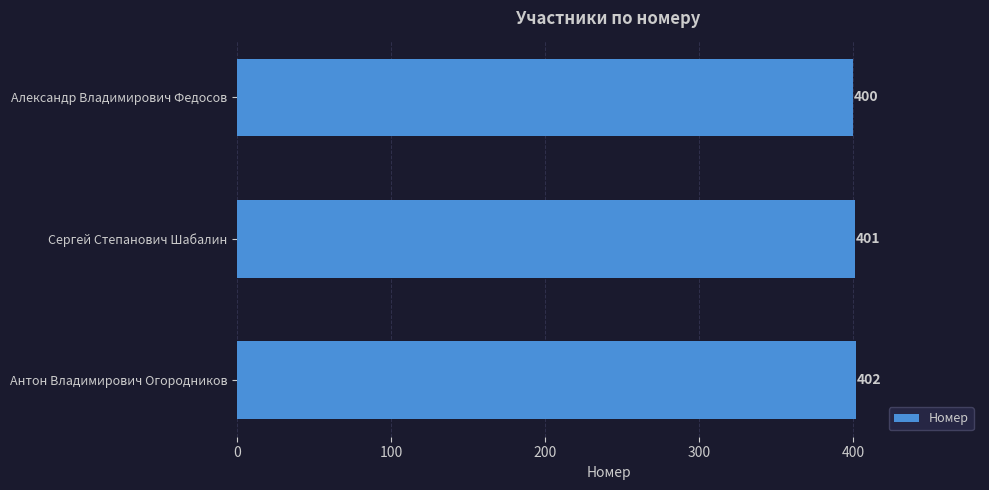

What is the sum of all values?

1203